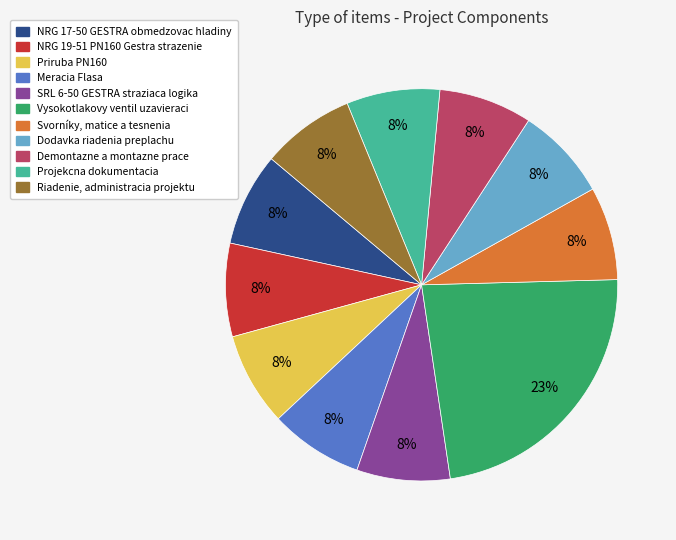

To the nearest percent, what is the difference between the largest and smallest slice percentages?

15%